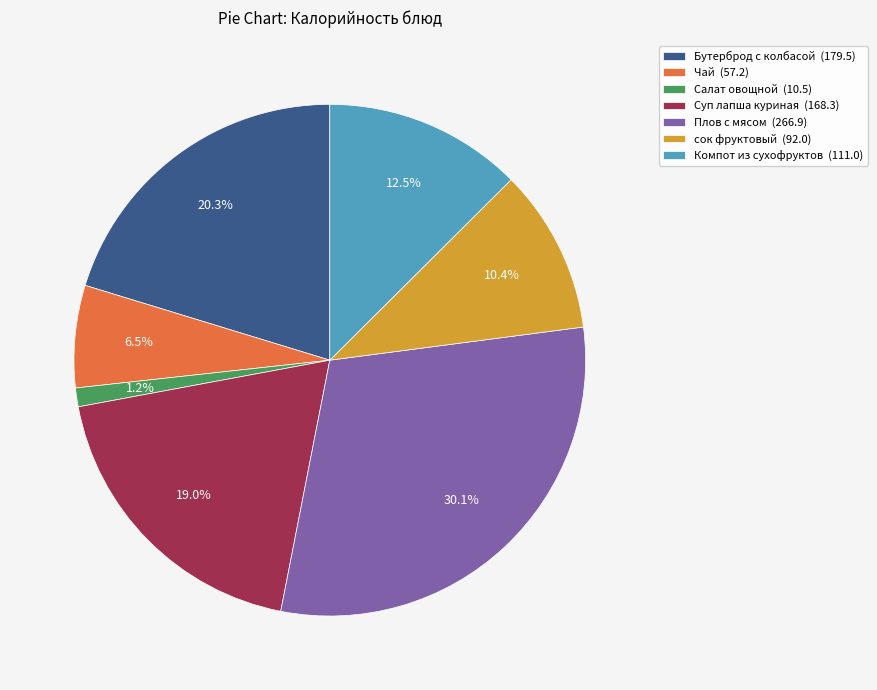

To the nearest percent, what portion does Бутерброд с колбасой represent?

20%